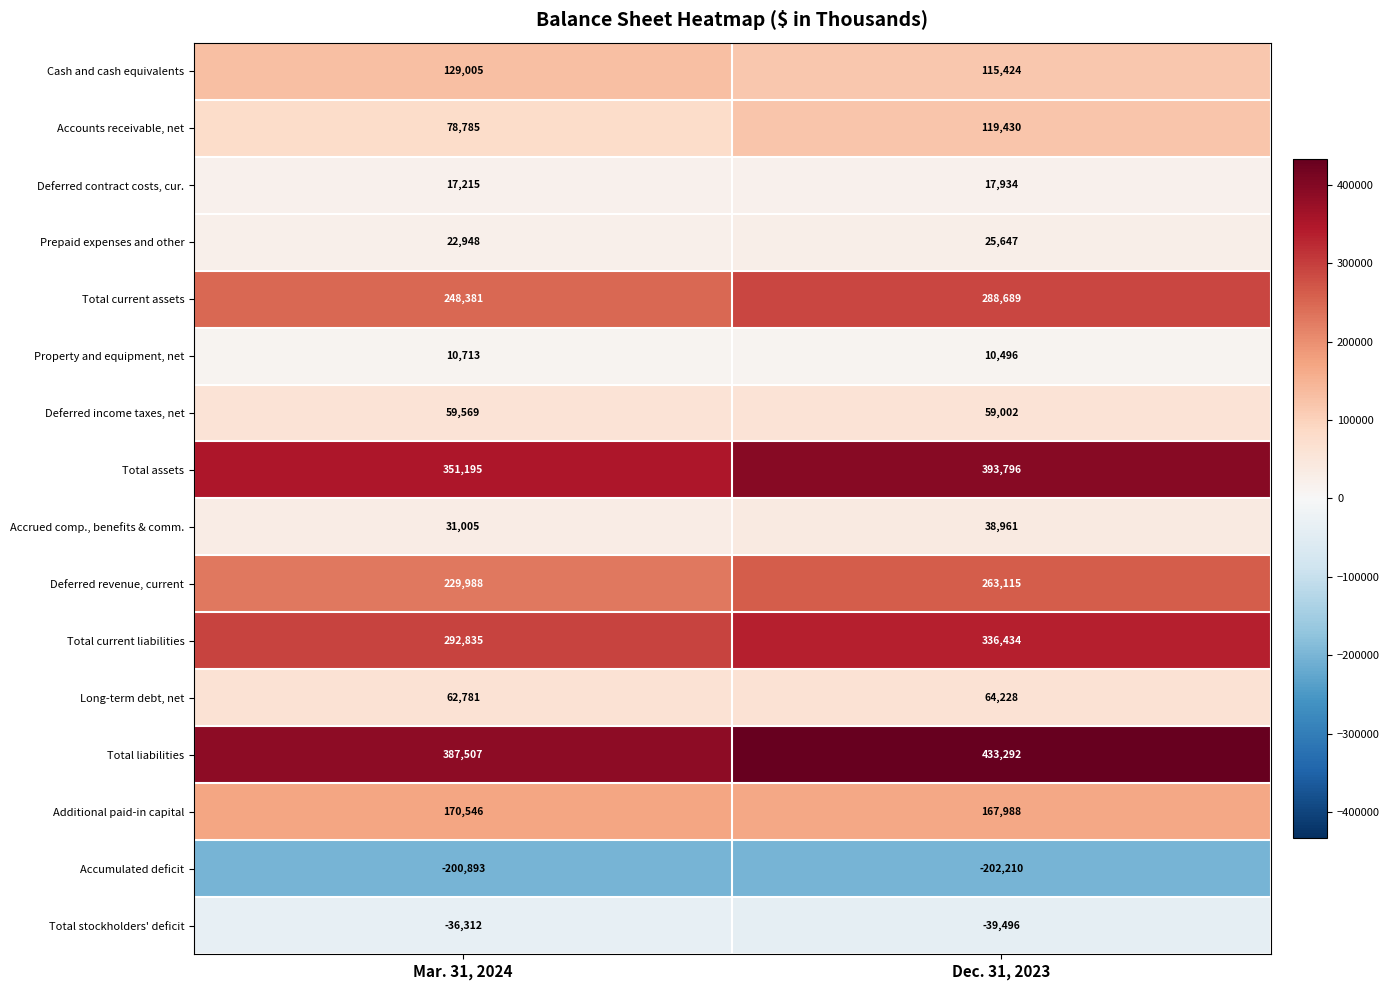

True or false: Prepaid expenses and other has a value of 16851 at Dec. 31, 2023.

False